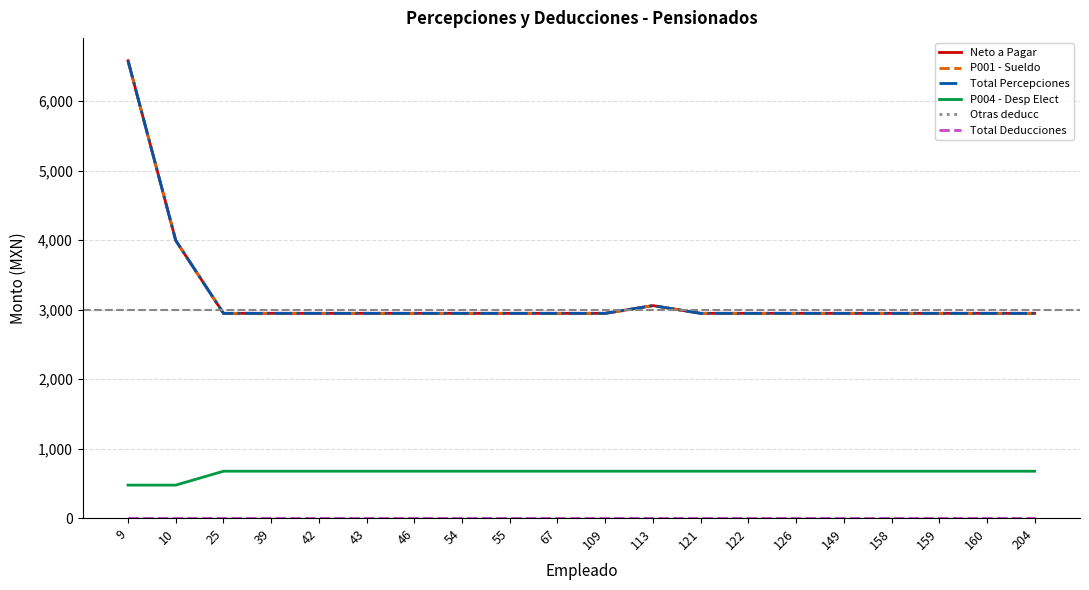

Reading left to right, what are all the values shown in this chart?

Neto a Pagar: 6580.9	3994.8	2946.6	2946.6	2946.6	2946.6	2946.6	2946.6	2946.6	2946.6	2946.6	3057.9	2946.6	2946.6	2946.6	2946.6	2946.6	2946.6	2946.6	2946.6
P001 - Sueldo: 6580.9	3994.8	2946.6	2946.6	2946.6	2946.6	2946.6	2946.6	2946.6	2946.6	2946.6	3057.9	2946.6	2946.6	2946.6	2946.6	2946.6	2946.6	2946.6	2946.6
Total Percepciones: 6580.9	3994.8	2946.6	2946.6	2946.6	2946.6	2946.6	2946.6	2946.6	2946.6	2946.6	3057.9	2946.6	2946.6	2946.6	2946.6	2946.6	2946.6	2946.6	2946.6
P004 - Desp Elect: 475.0	475.0	675.0	675.0	675.0	675.0	675.0	675.0	675.0	675.0	675.0	675.0	675.0	675.0	675.0	675.0	675.0	675.0	675.0	675.0
Otras deducc: 0.0	0.0	0.0	0.0	0.0	0.0	0.0	0.0	0.0	0.0	0.0	0.0	0.0	0.0	0.0	0.0	0.0	0.0	0.0	0.0
Total Deducciones: 0.0	0.0	0.0	0.0	0.0	0.0	0.0	0.0	0.0	0.0	0.0	0.0	0.0	0.0	0.0	0.0	0.0	0.0	0.0	0.0